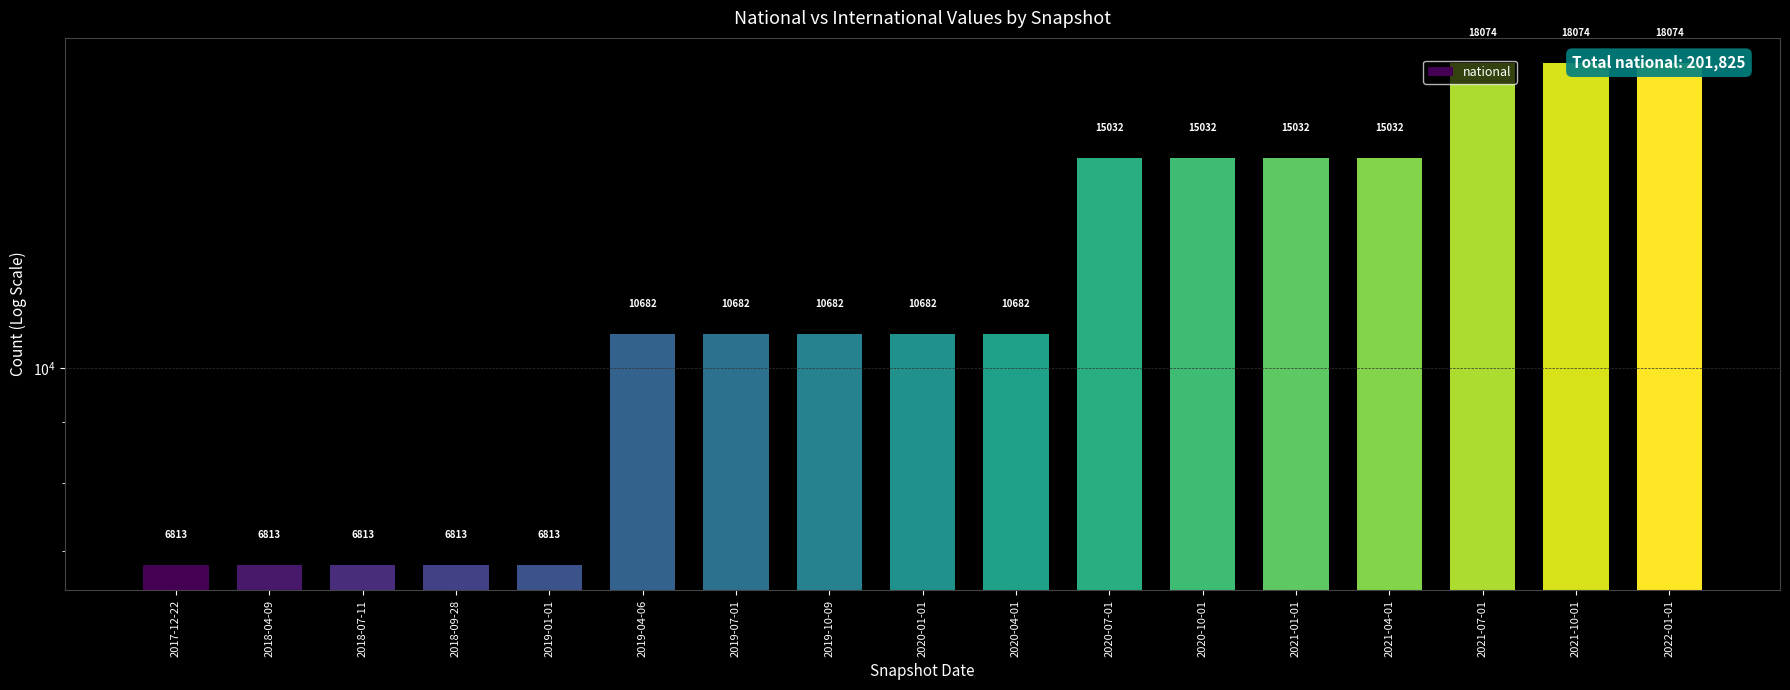

Is it true that the value at 2021-01-01 is 15032?

True